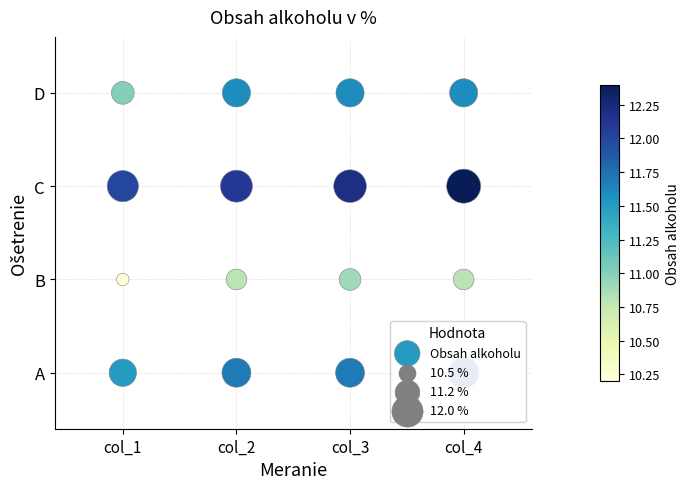

Where is the data nearest to the value 1?

col_1